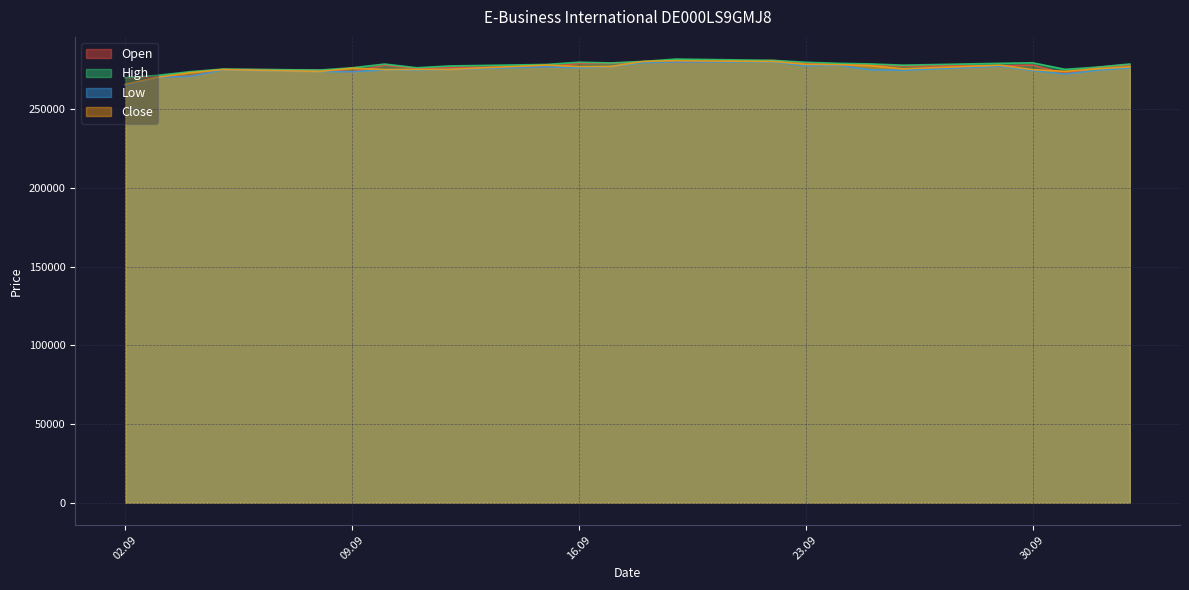

What are all the series names shown in the legend?

Open, High, Low, Close